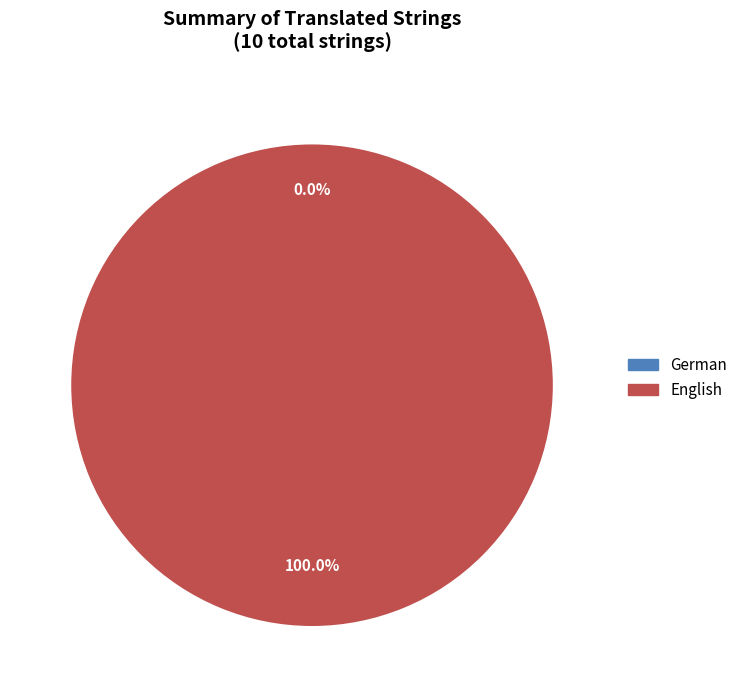

Is it true that German is 0% of the pie?

True